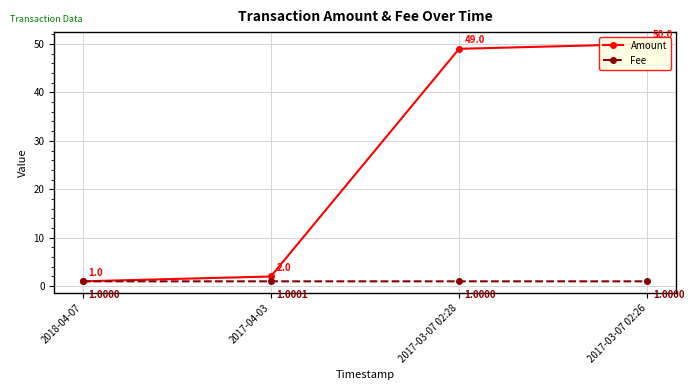

Is it true that Amount equals 49.0 at 2017-03-07 02:28?

True